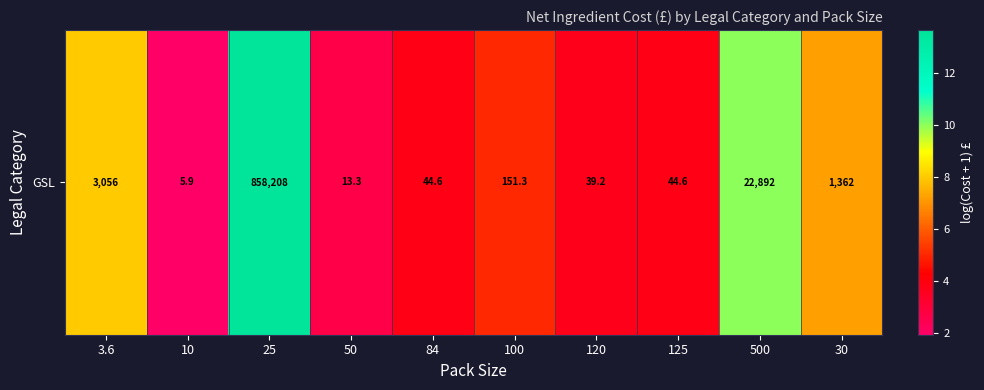

What is the difference between the maximum and second lowest values?

11.0